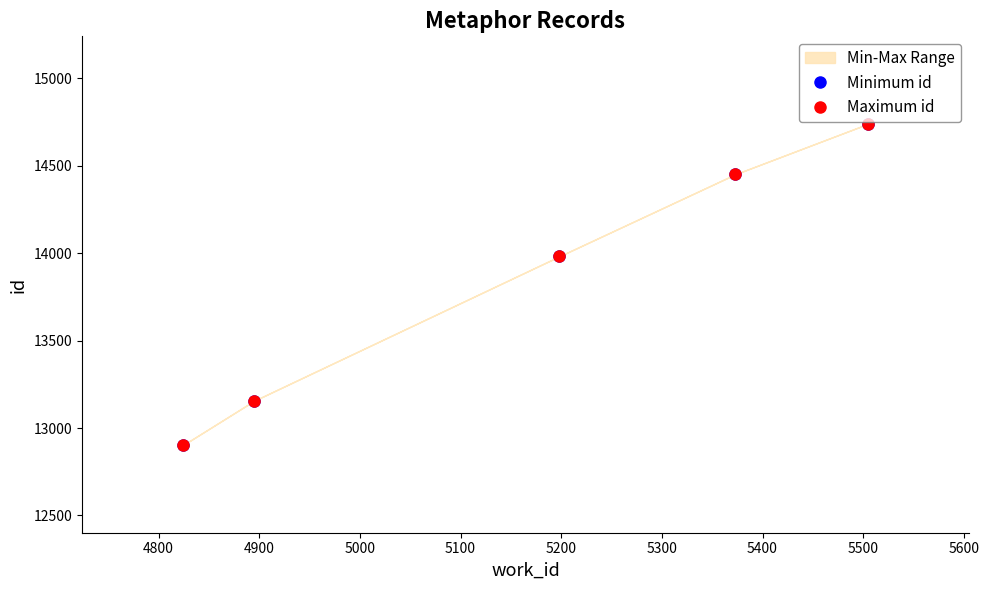

How many categories are shown in the chart?

5